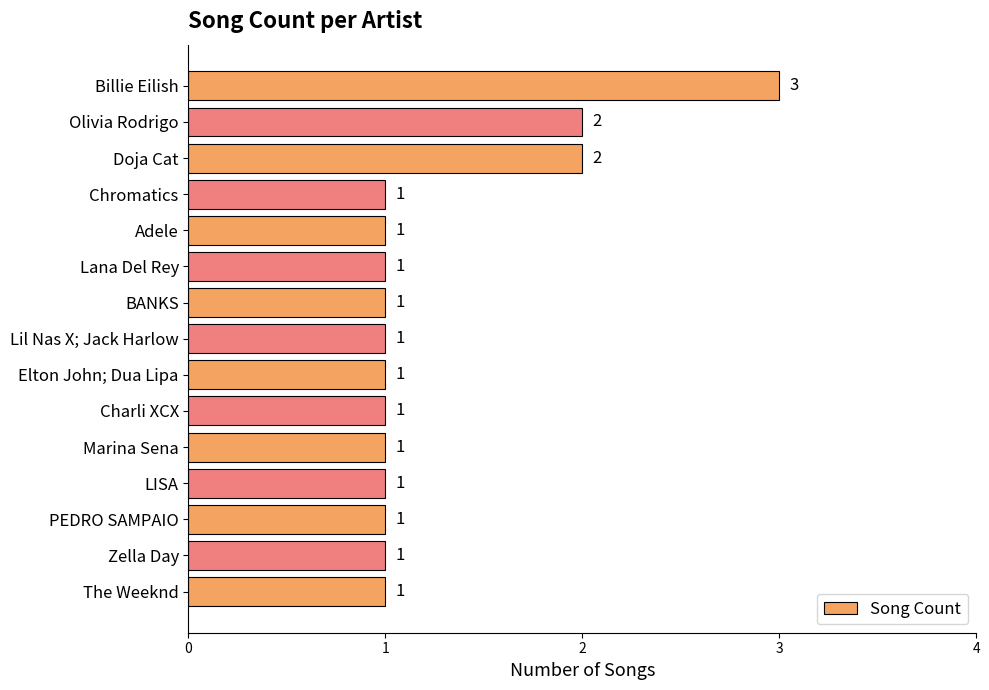

What is the difference between the maximum and minimum values?

2